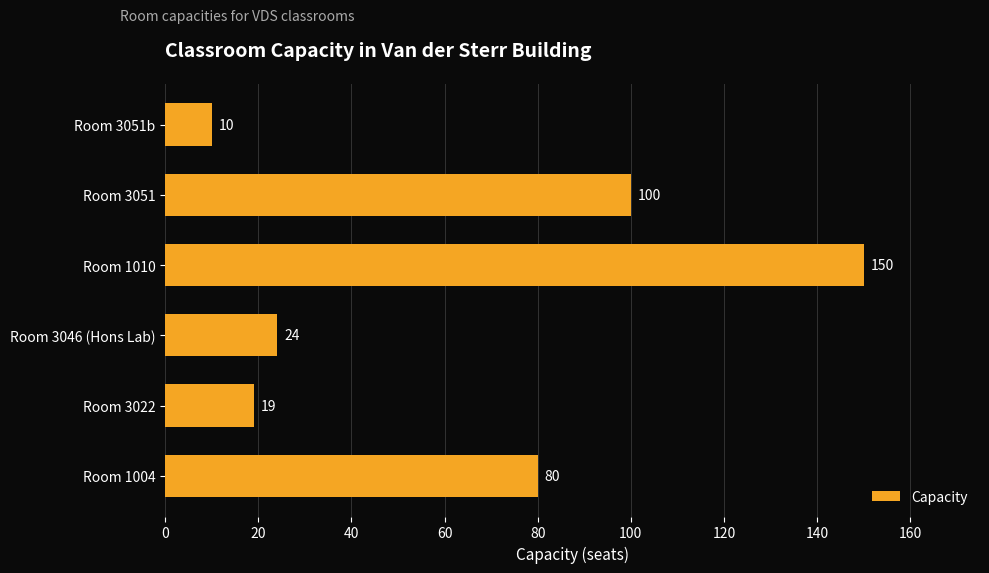

At which label is the value closest to 80?

Room 1004